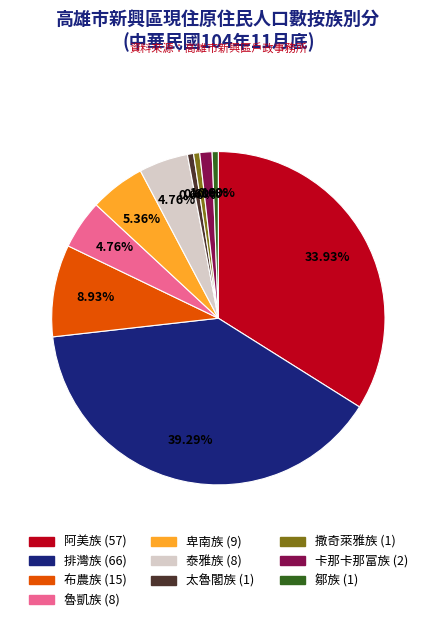

Is there any slice that represents more than half of the pie?

No